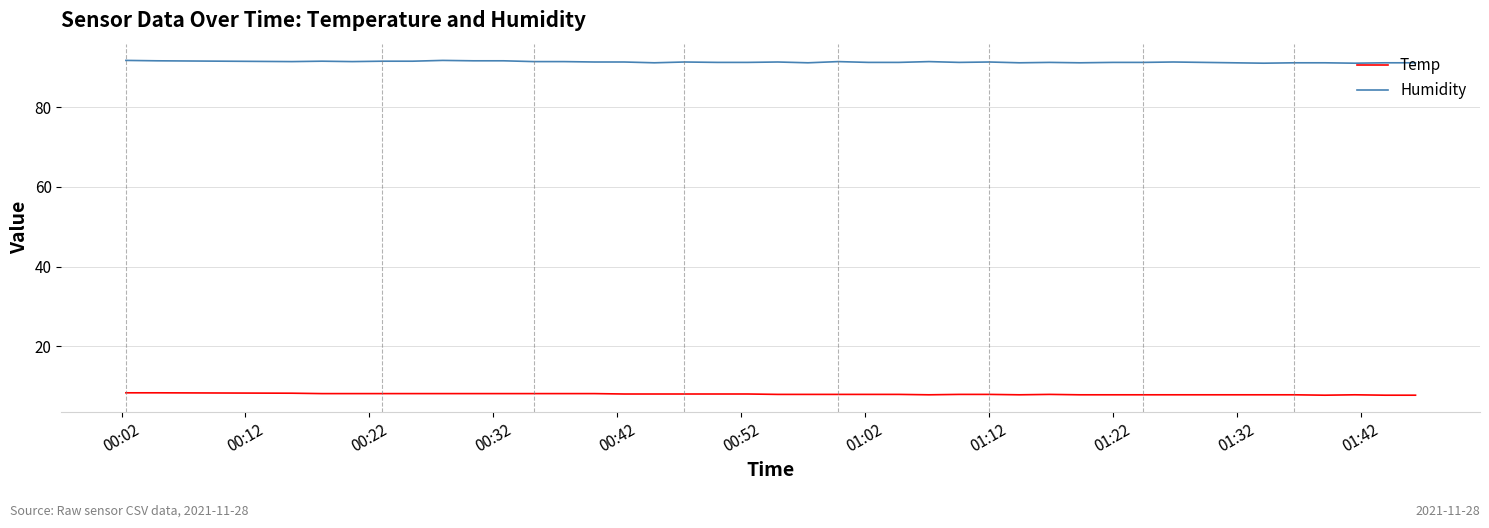

Which series has the largest range (max minus min)?

Humidity